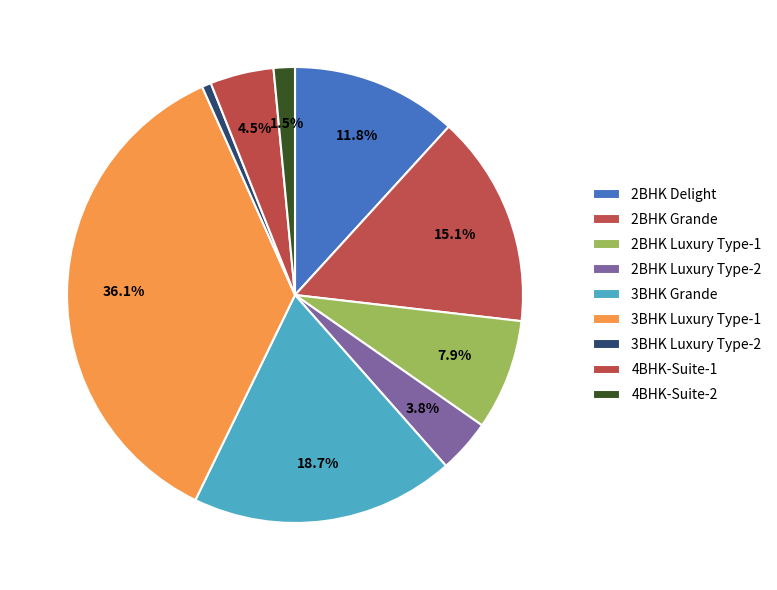

Do 2BHK Luxury Type-1 and 4BHK-Suite-2 together represent more than half of the pie?

No